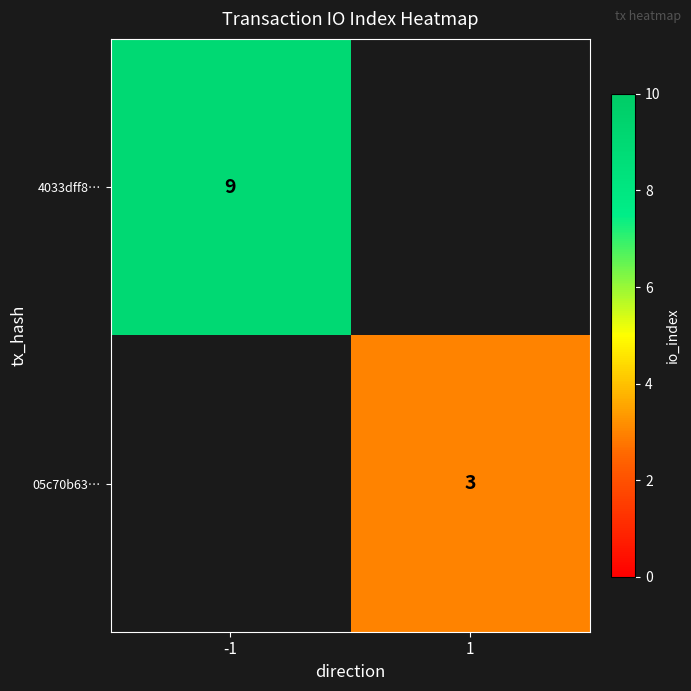

True or false: 05c70b63… has a value of 3 at 1.

True